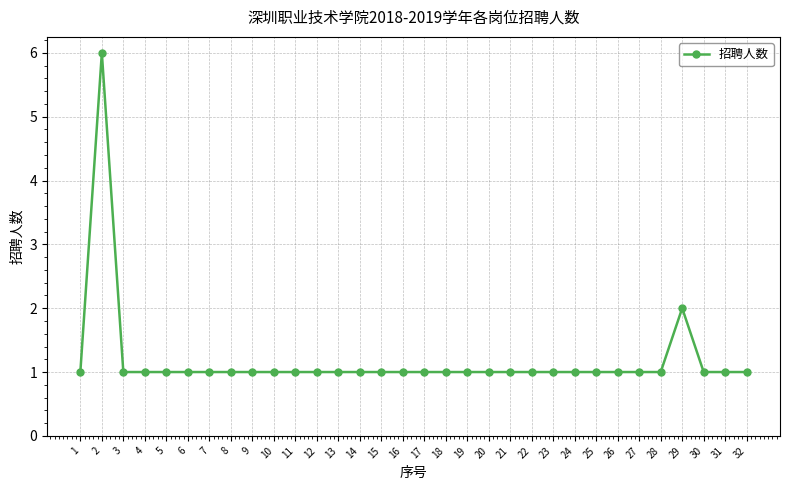

Where is the data nearest to the value 3?

29